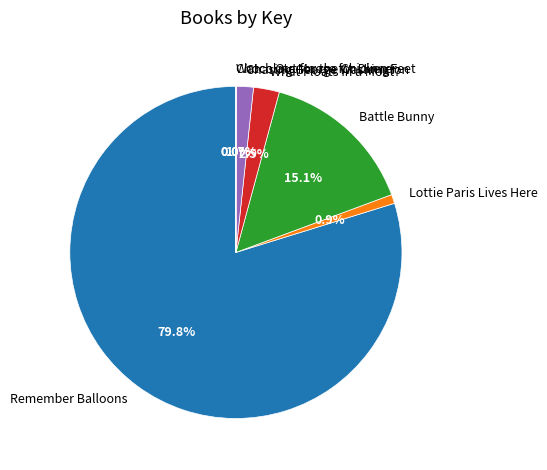

Does Remember Balloons account for over 50% of the chart?

Yes